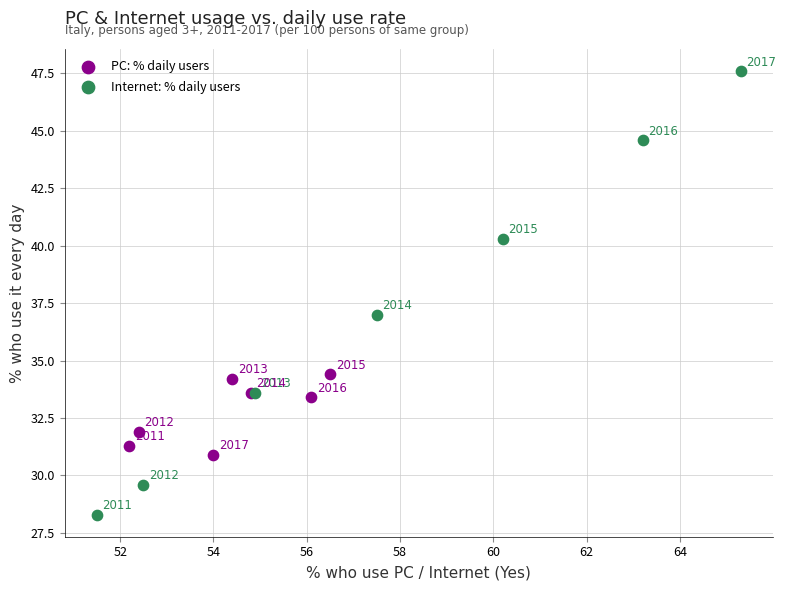

What are all the series names shown in the legend?

PC: % daily users, Internet: % daily users